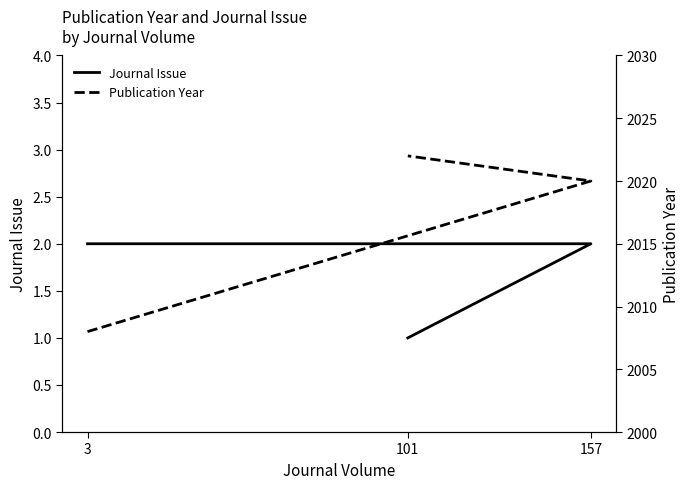

Between 3 and 101, which series saw the biggest shift?

Publication Year